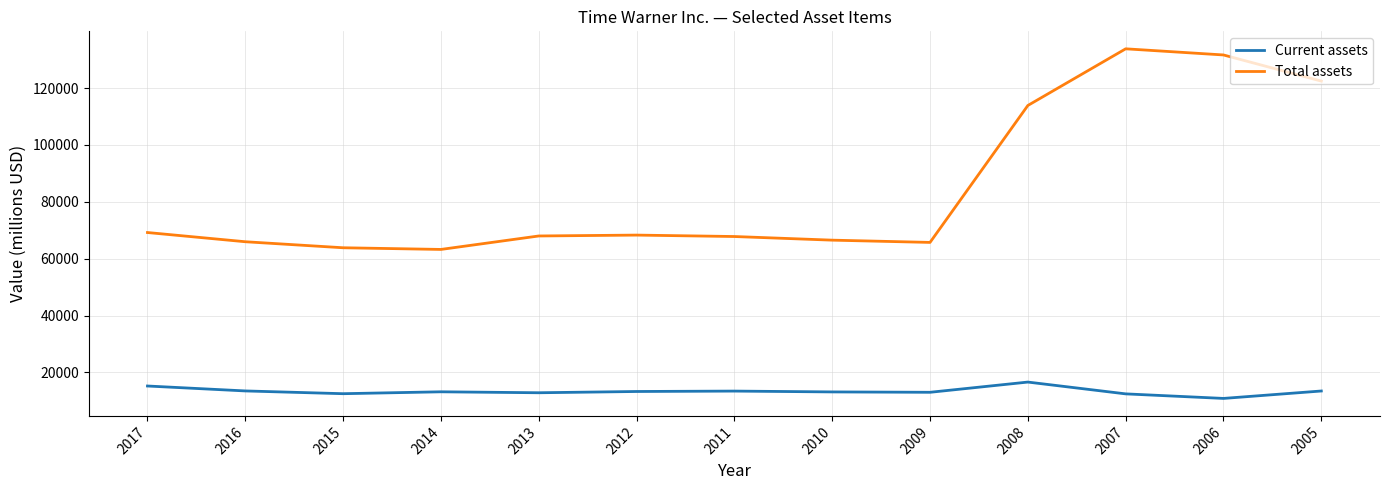

True or false: Total assets and Current assets intersect in this chart.

False